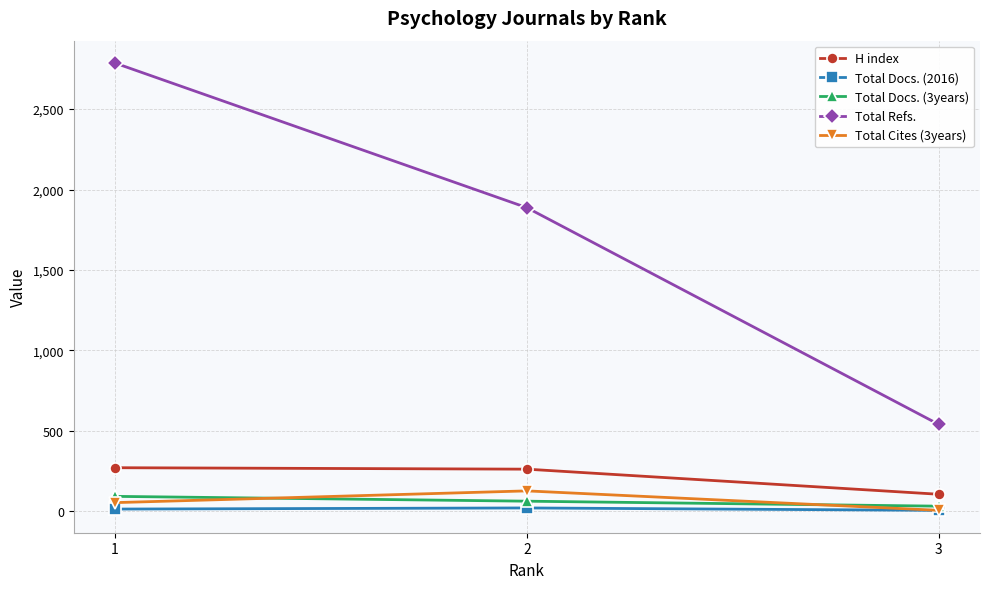

Which series changed the most between 1 and 2?

Total Refs.